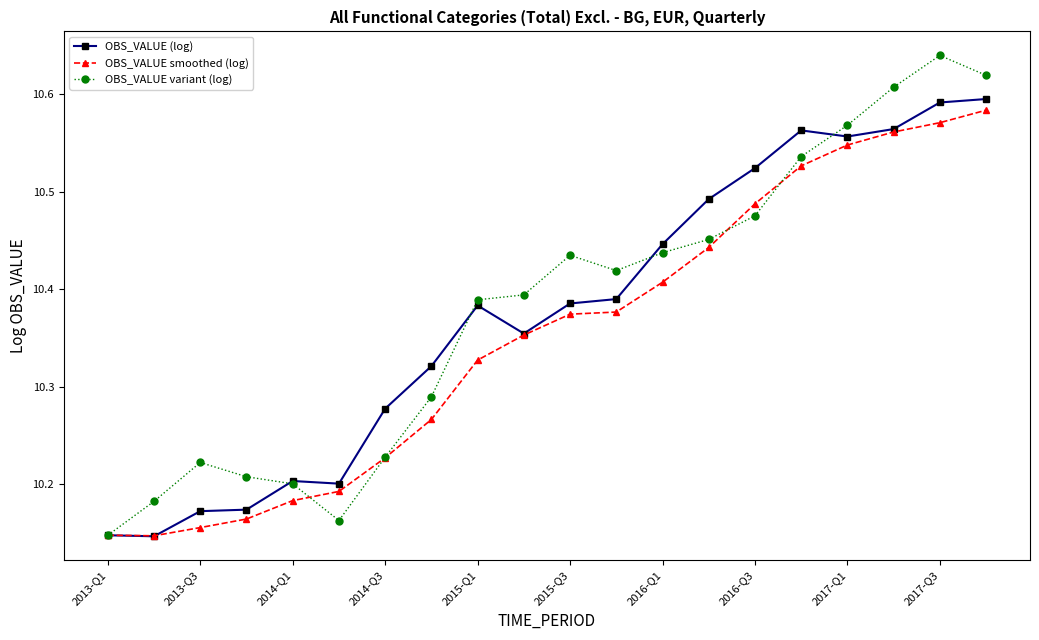

True or false: OBS_VALUE variant (log) has more than 0 points higher than both neighbors.

True